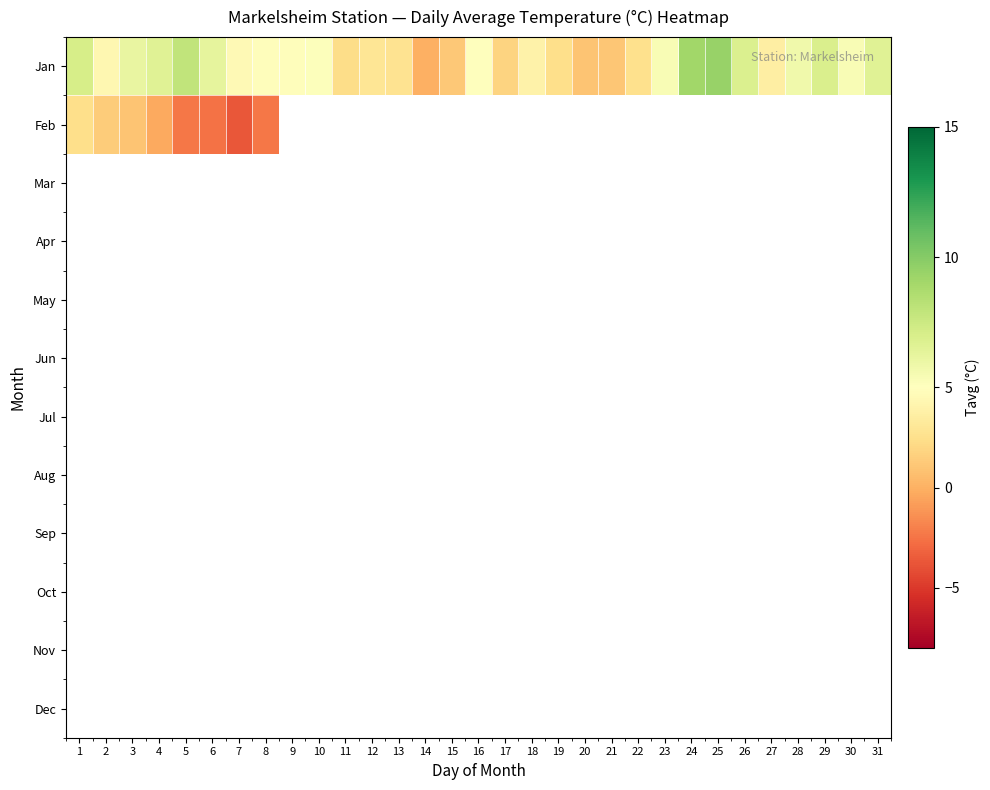

Which series has the largest total across all categories?

Jan